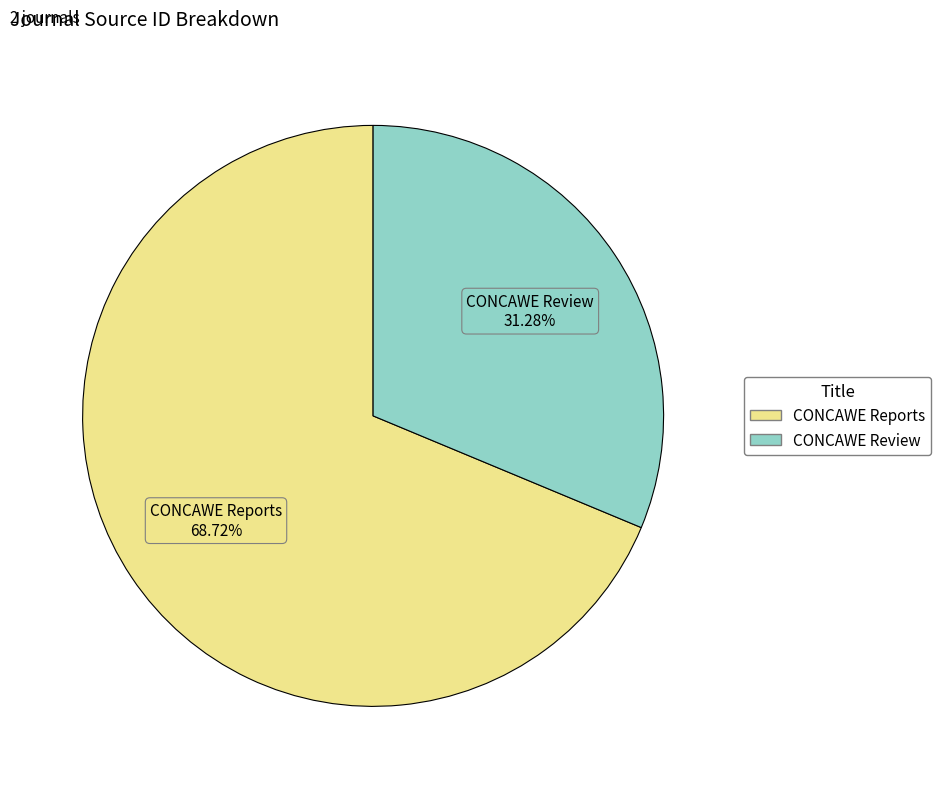

Approximately how many times larger is the value at CONCAWE Reports compared to CONCAWE Review?

2.2